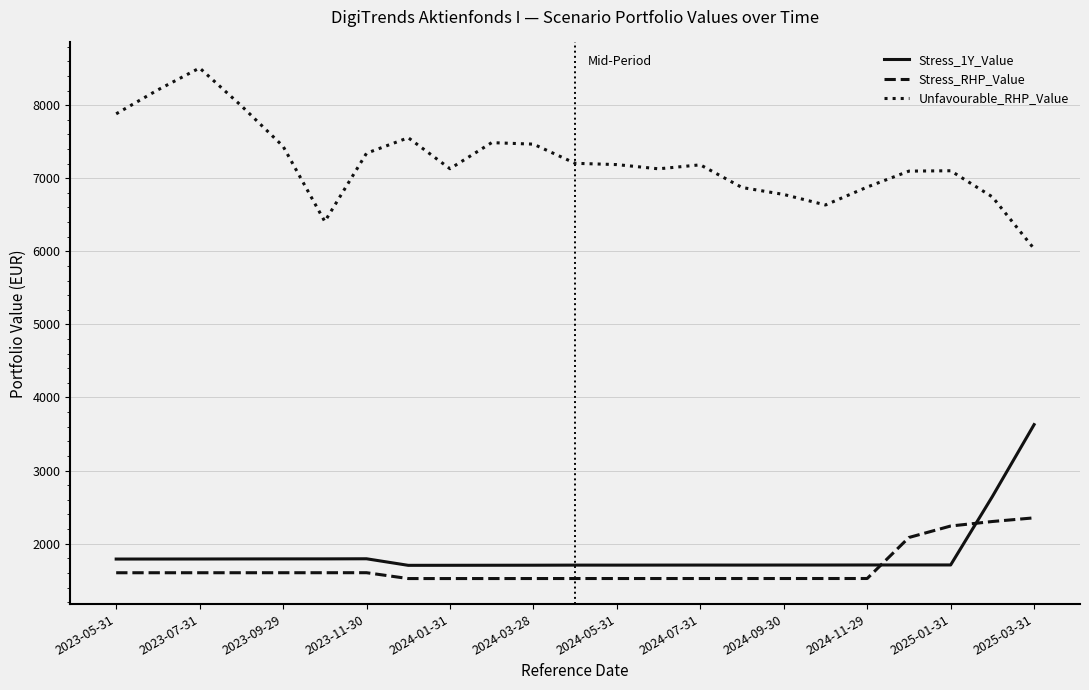

How many intersections are there between Stress_1Y_Value and Stress_RHP_Value?

2